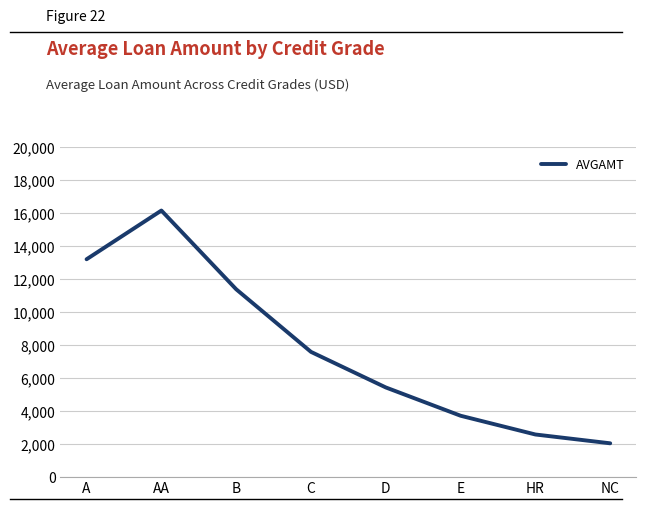

List the labels in order of value, smallest first.

NC, HR, E, D, C, B, A, AA